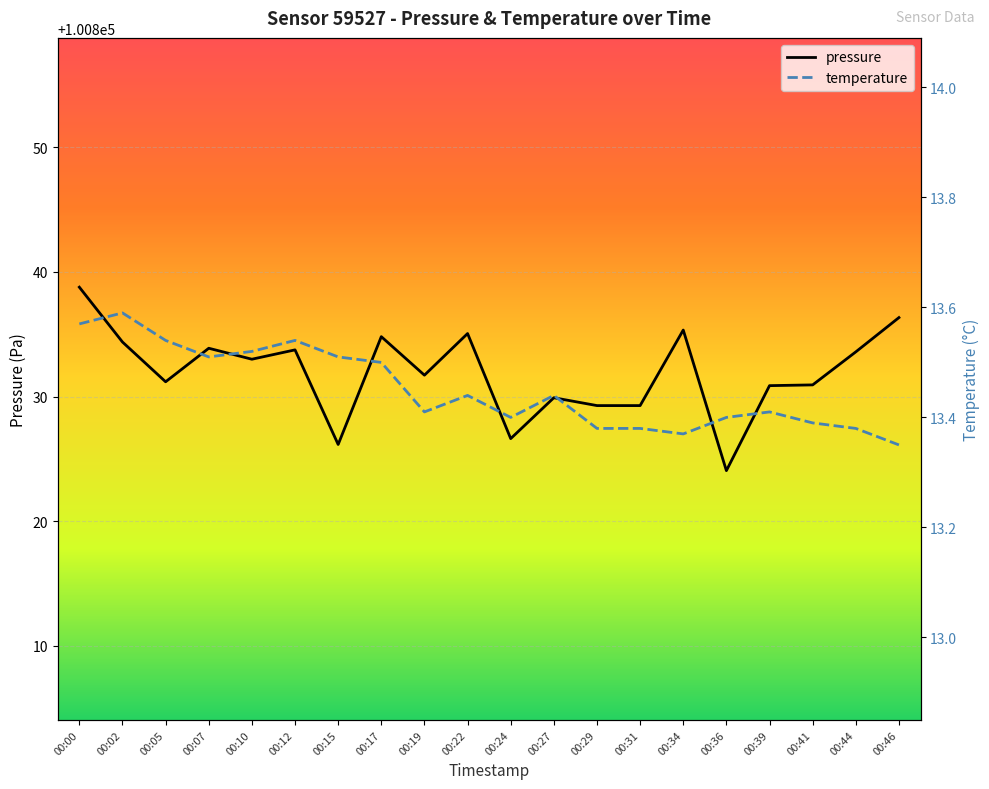

What is the minimum value for temperature?

13.3